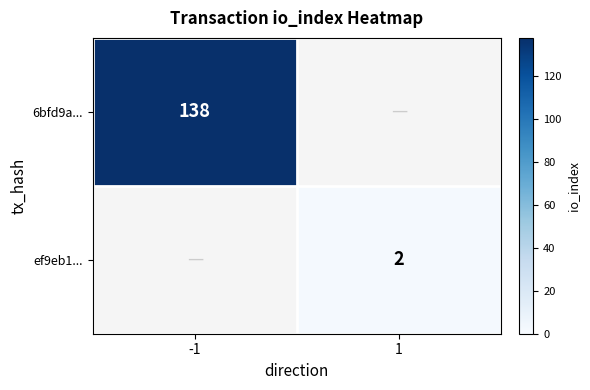

The value of ef9eb1... at 1 is 3. True or false?

False